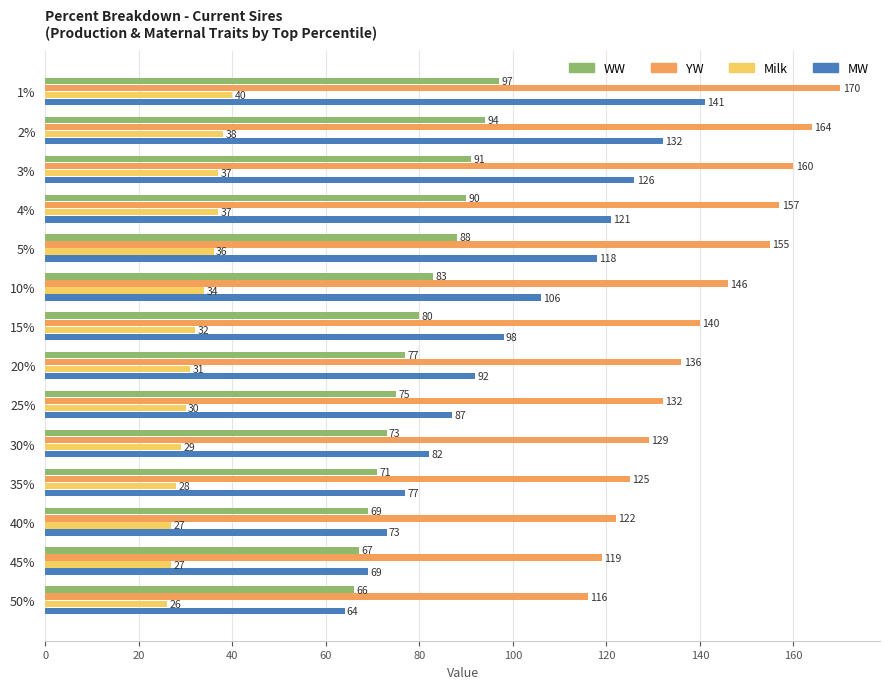

What is the sum of all YW values?

1971